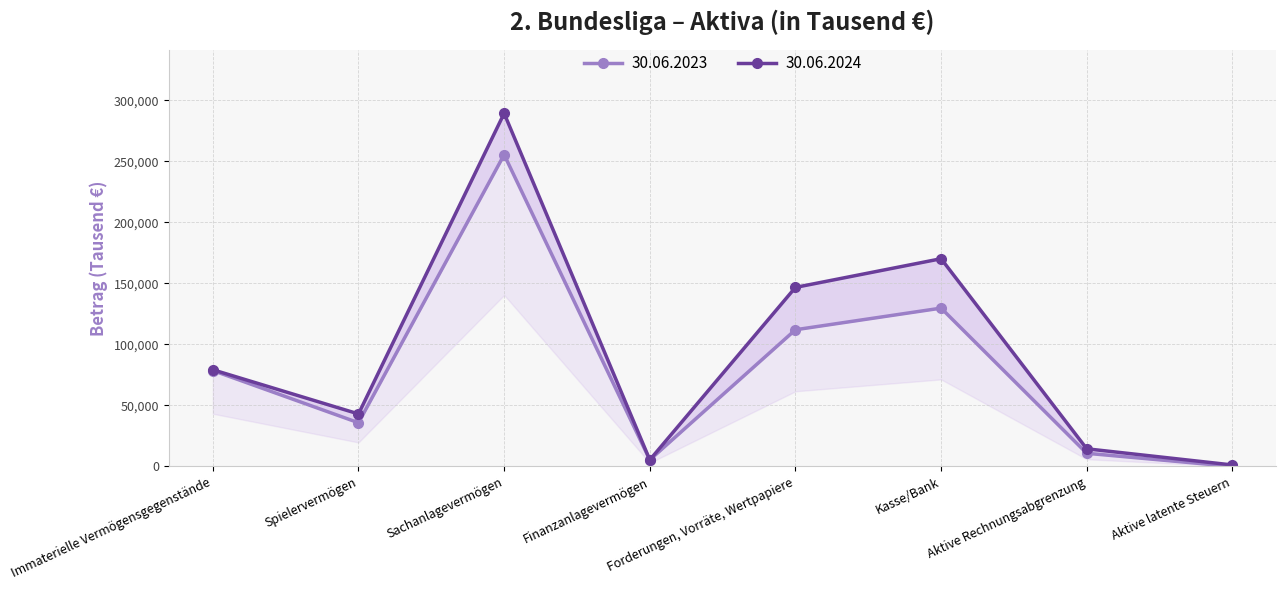

At how many categories does at least one series exceed 127401?

3